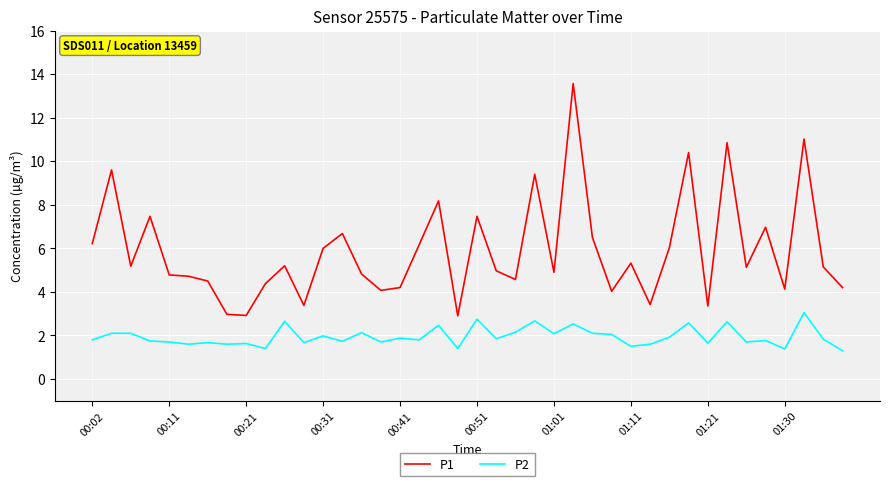

What is the smallest value displayed?

1.3